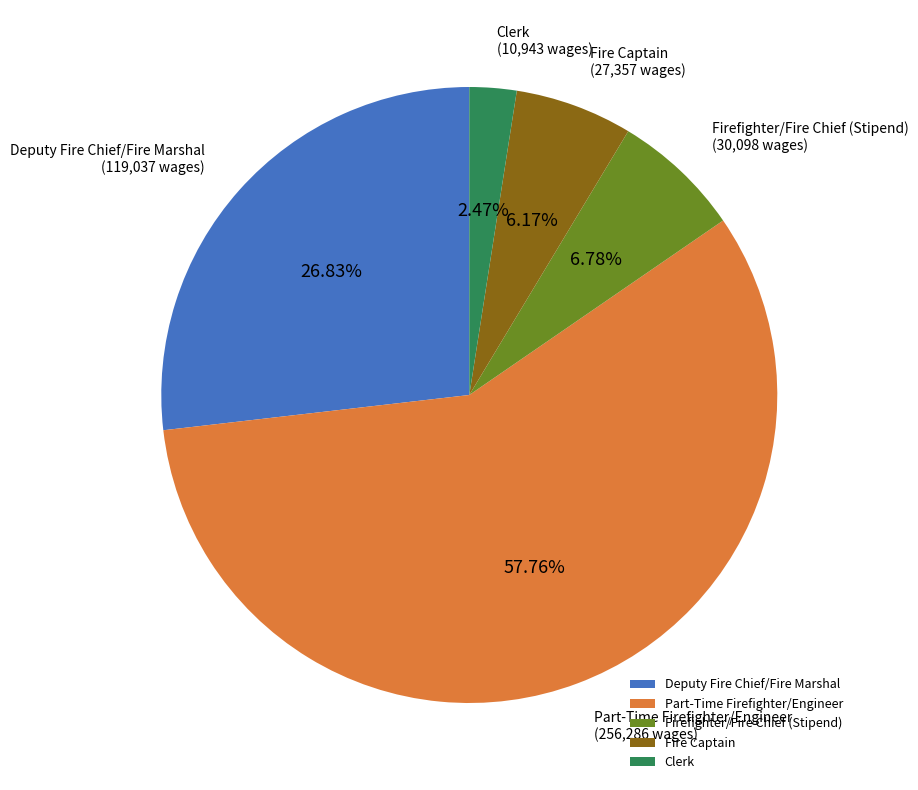

To the nearest percent, what is the difference between the Part-Time Firefighter/Engineer and Deputy Fire Chief/Fire Marshal slice percentages?

31%